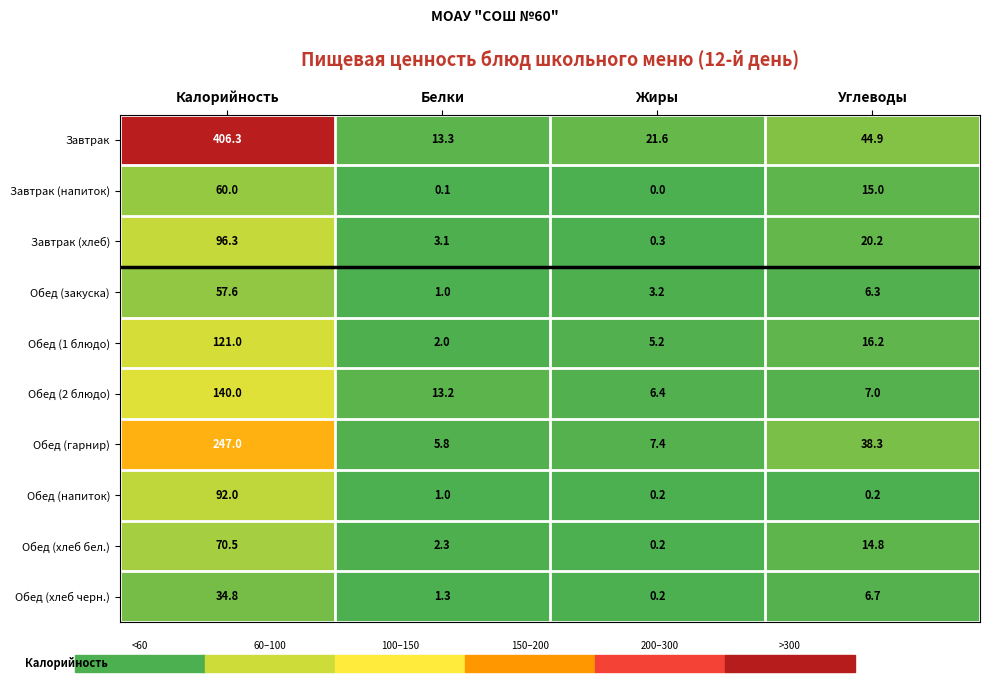

Between Калорийность and Углеводы, which series saw the biggest shift?

Завтрак